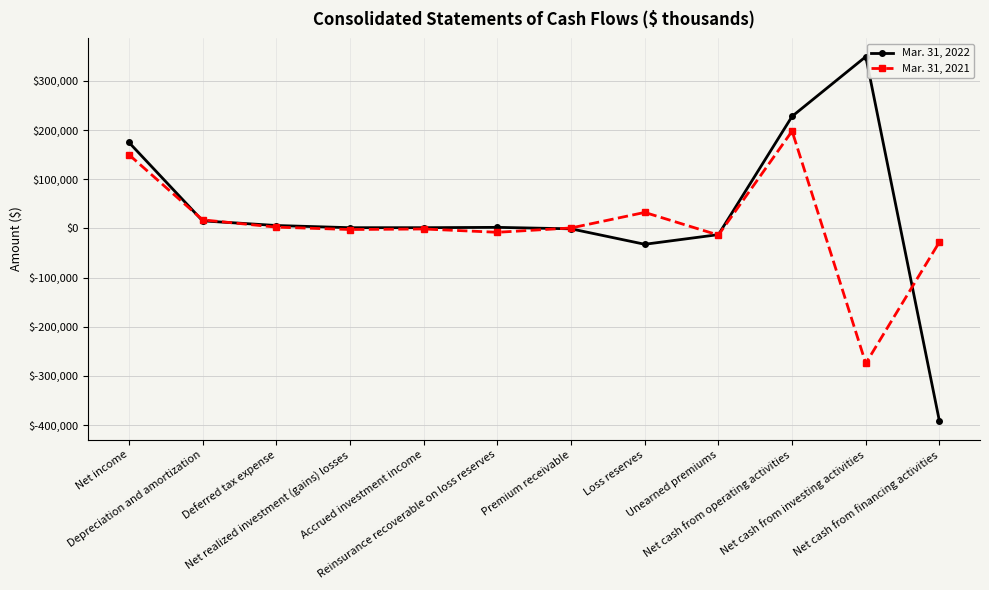

What is the smallest value displayed?

-392512